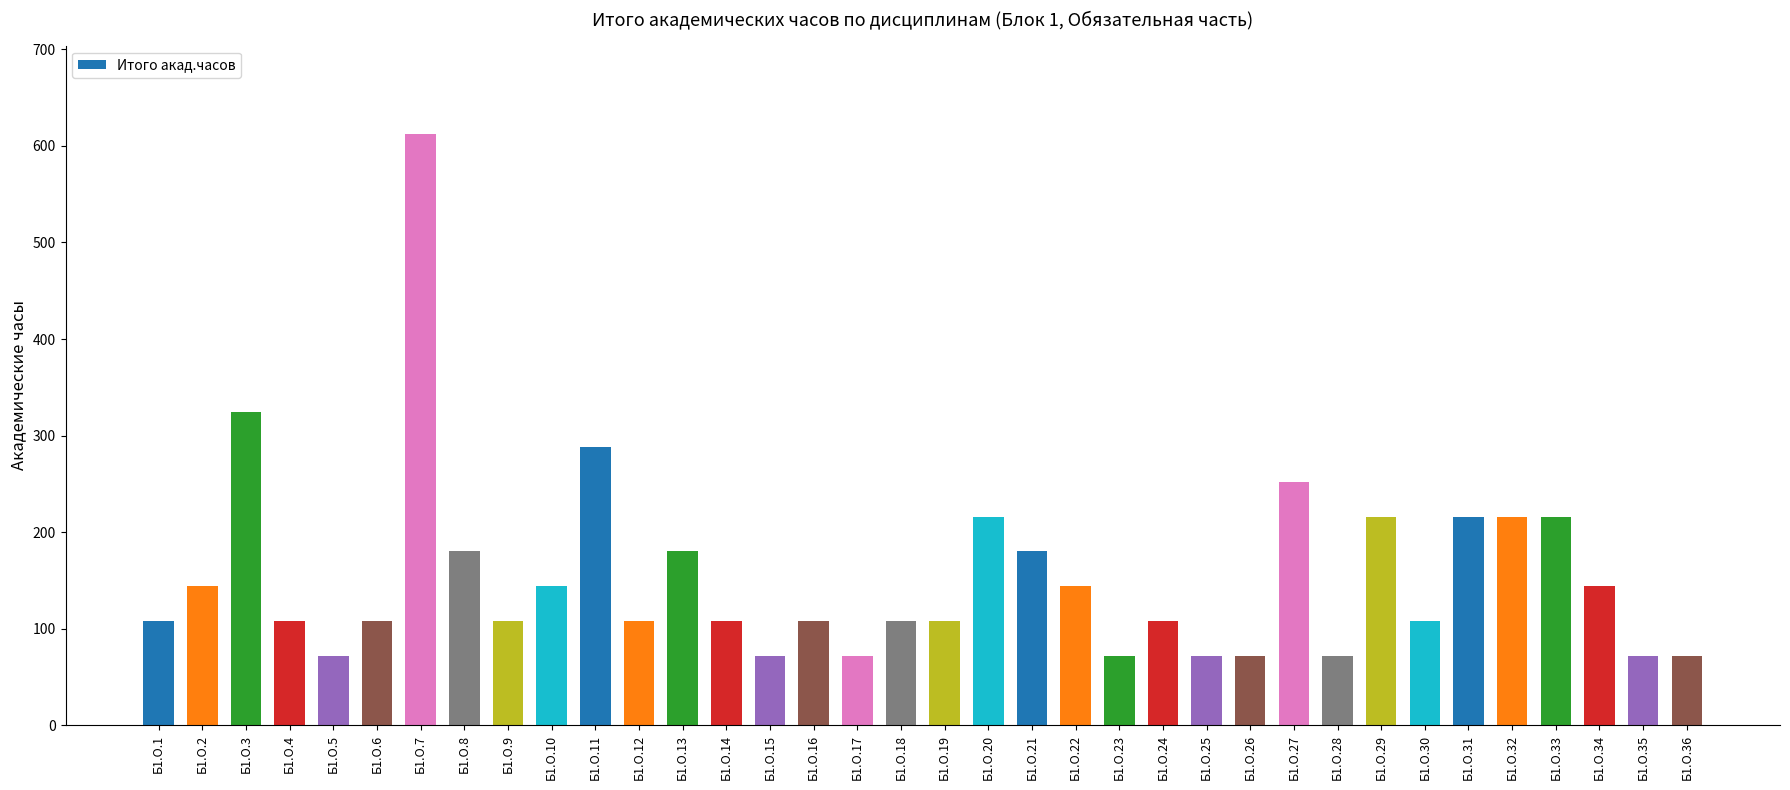

What is the change in value from Б1.О.19 to Б1.О.25?

-36